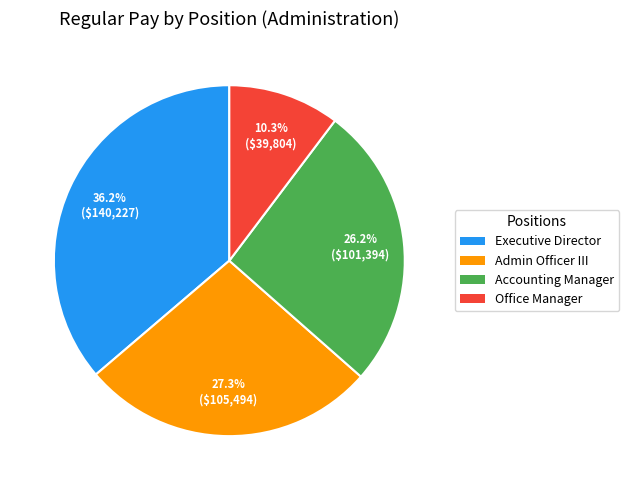

Is there a majority slice in this chart?

No